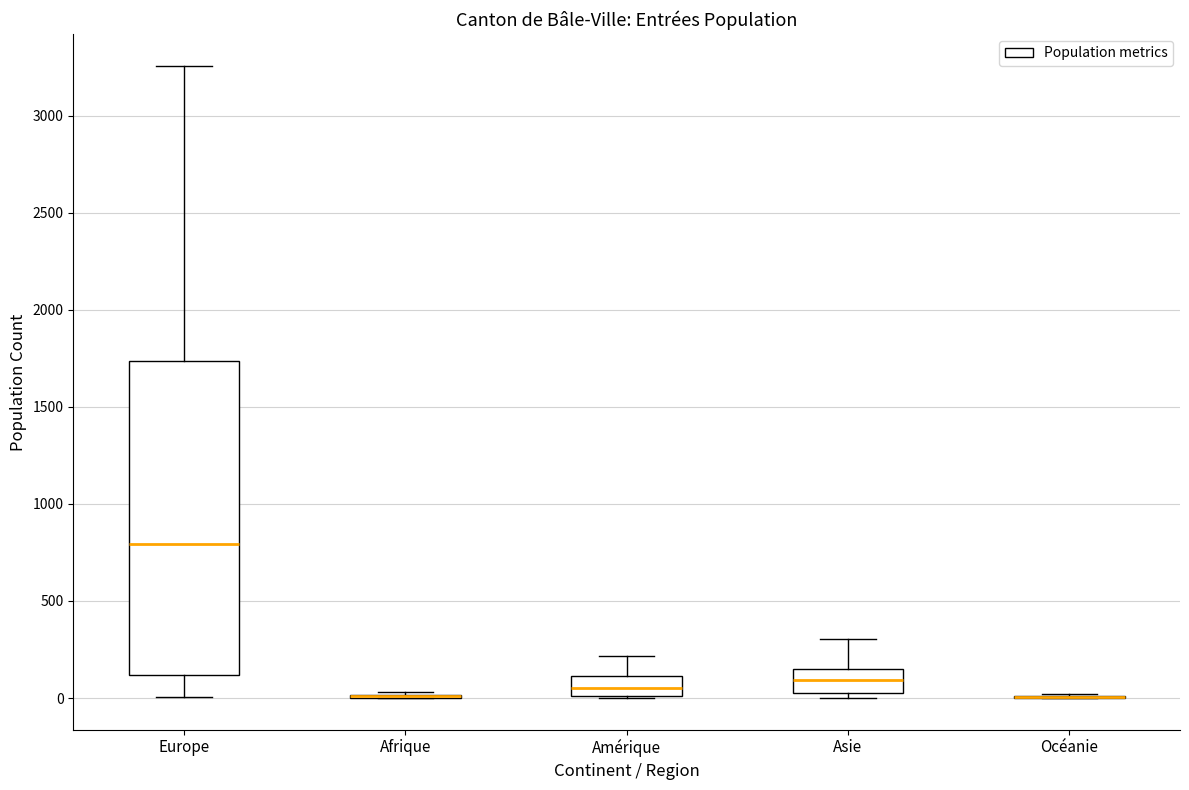

Reading left to right, transcribe this box plot: for each box, give where its median line is, the range the box spans, and where its two whiskers end, as read against the y-axis. The values are not printed on the chart, so give them approximately, as read against the axis.

Europe: median 800, box 100 to 1750, whiskers 0 to 3250
Afrique: box collapsed to a line at 0, whiskers 0 to 50
Amérique: median 50, box 0 to 100, whiskers 0 to 200
Asie: median 100, box 0 to 150, whiskers 0 (just below the box's lower edge) to 300
Océanie: box collapsed to a line at 0, whiskers 0 to 0